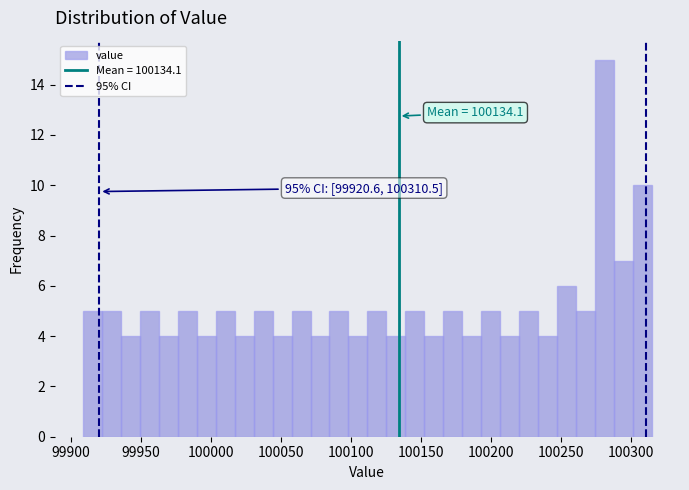

Read against the x-axis, roughly where is the centre of the tallest bar?

100280